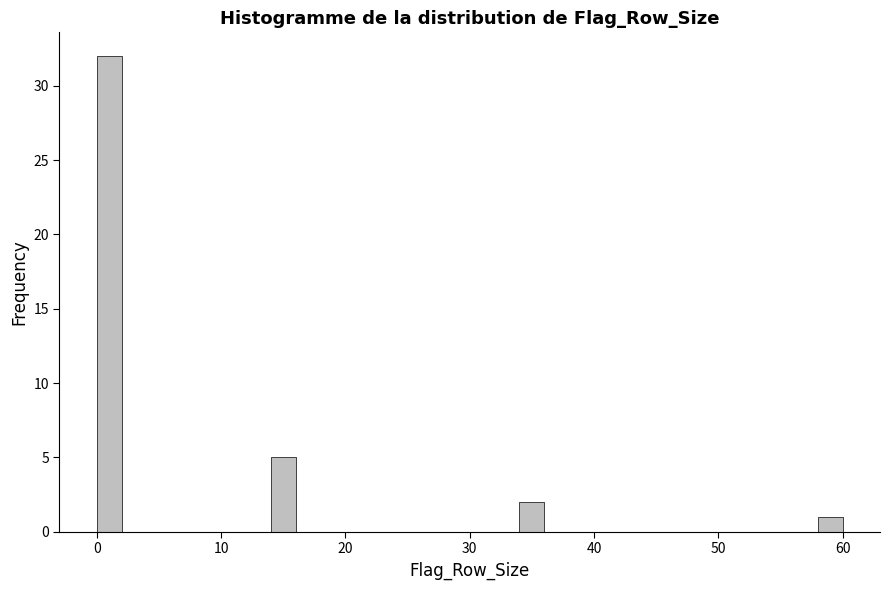

Around what value on the x-axis is the tallest bar? Give the approximate position of its centre, as read against the axis.

1